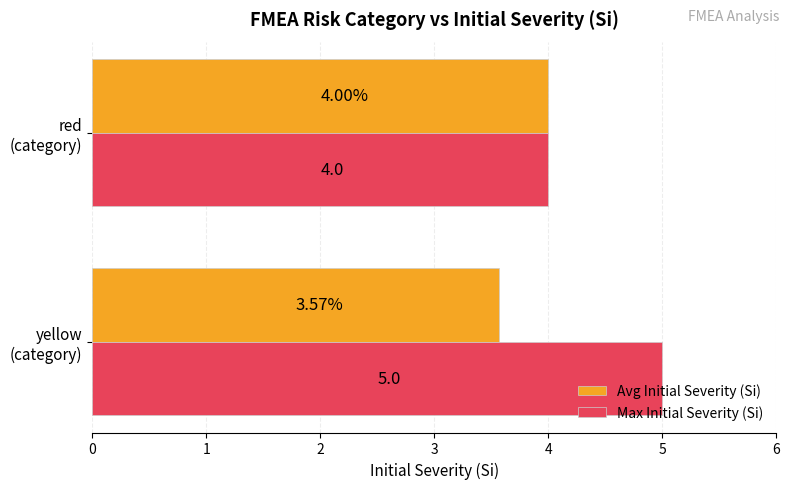

List the series in order of their peak value, lowest first.

Avg Initial Severity (Si), Max Initial Severity (Si)